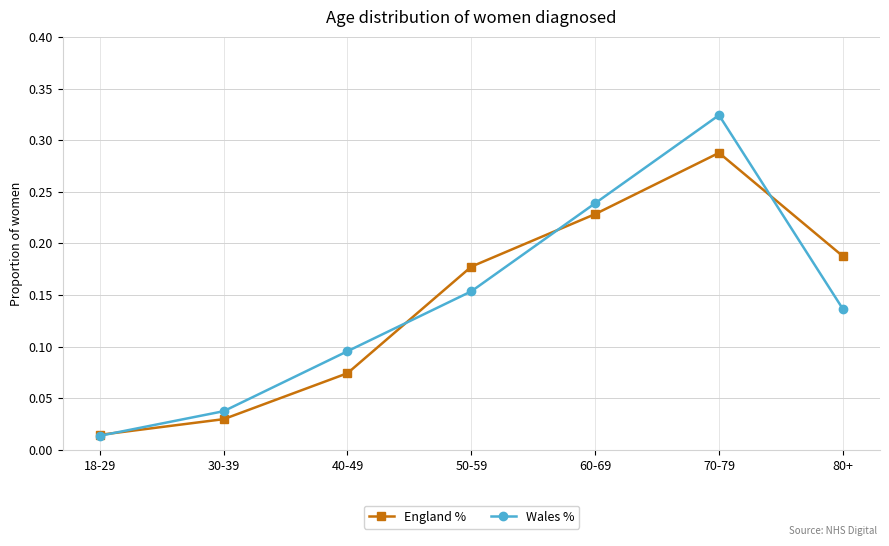

What position from the left is 30-39?

2